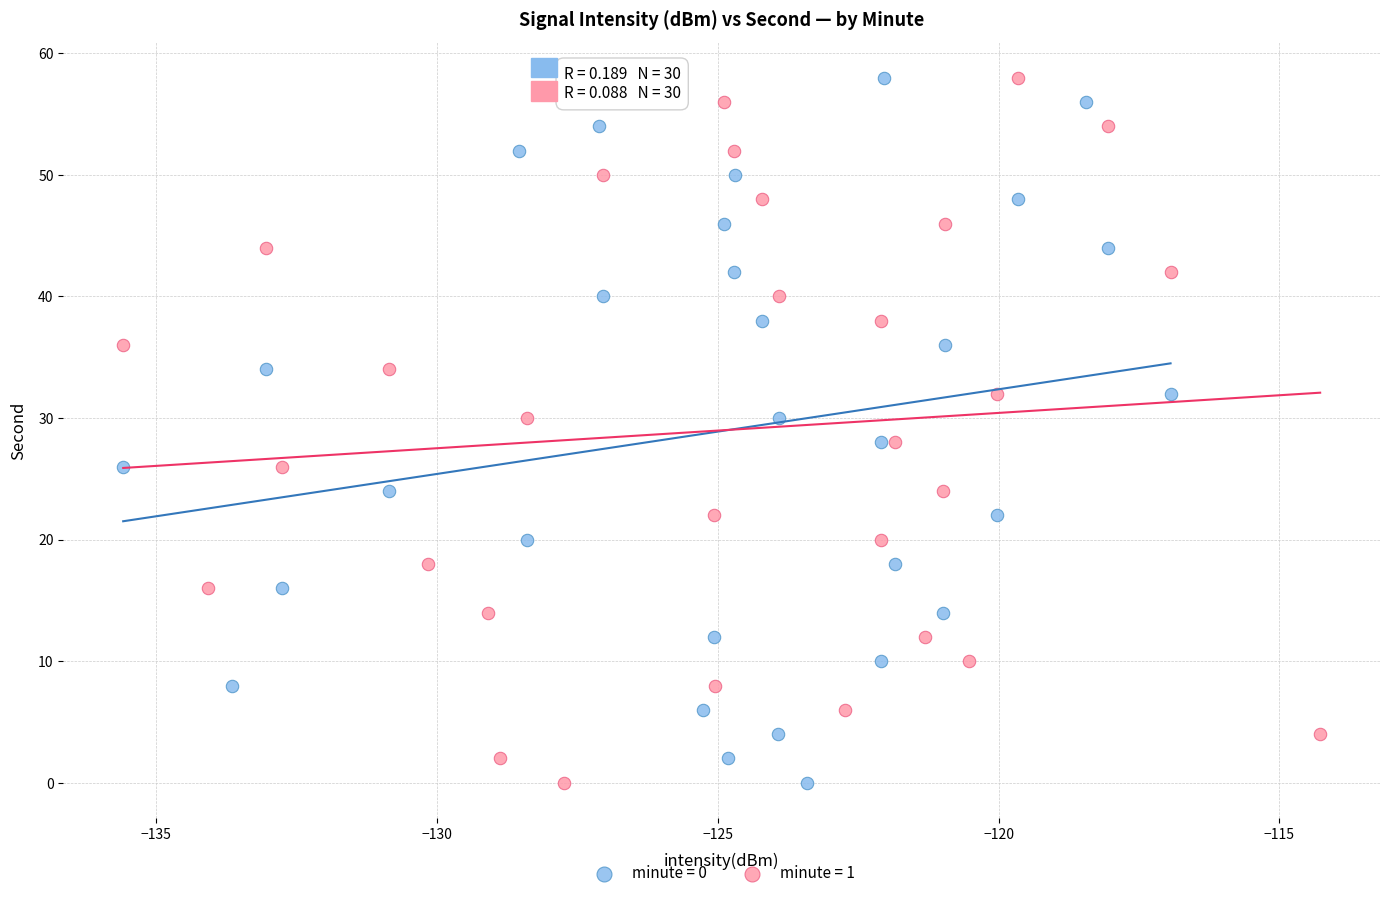

What are all the series names shown in the legend?

minute = 0, minute = 1